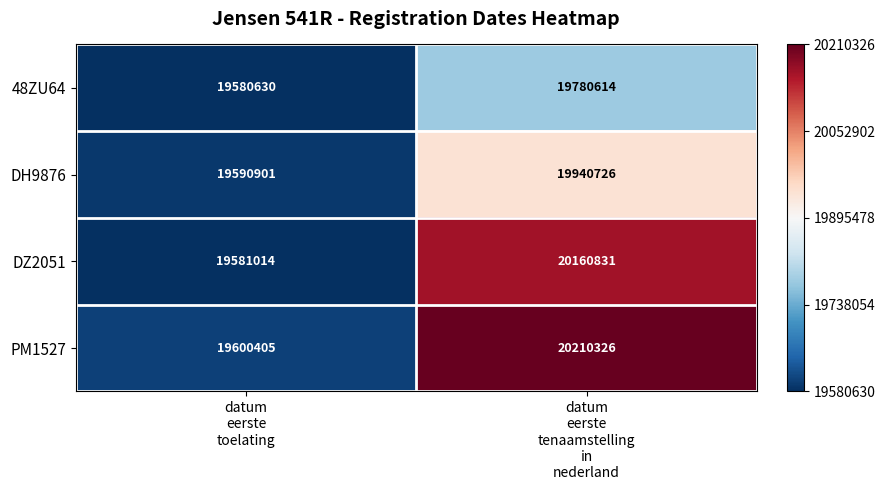

List the series in order of their overall mean, highest first.

PM1527, DZ2051, DH9876, 48ZU64